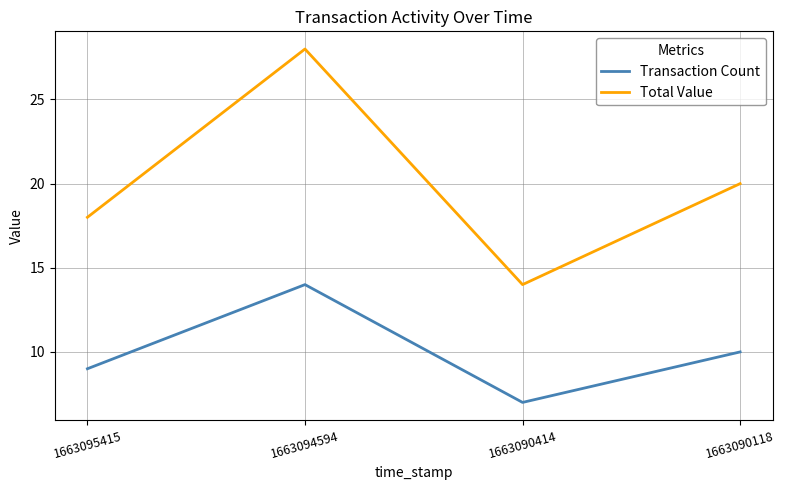

How many interior local valleys does the Total Value series have?

1